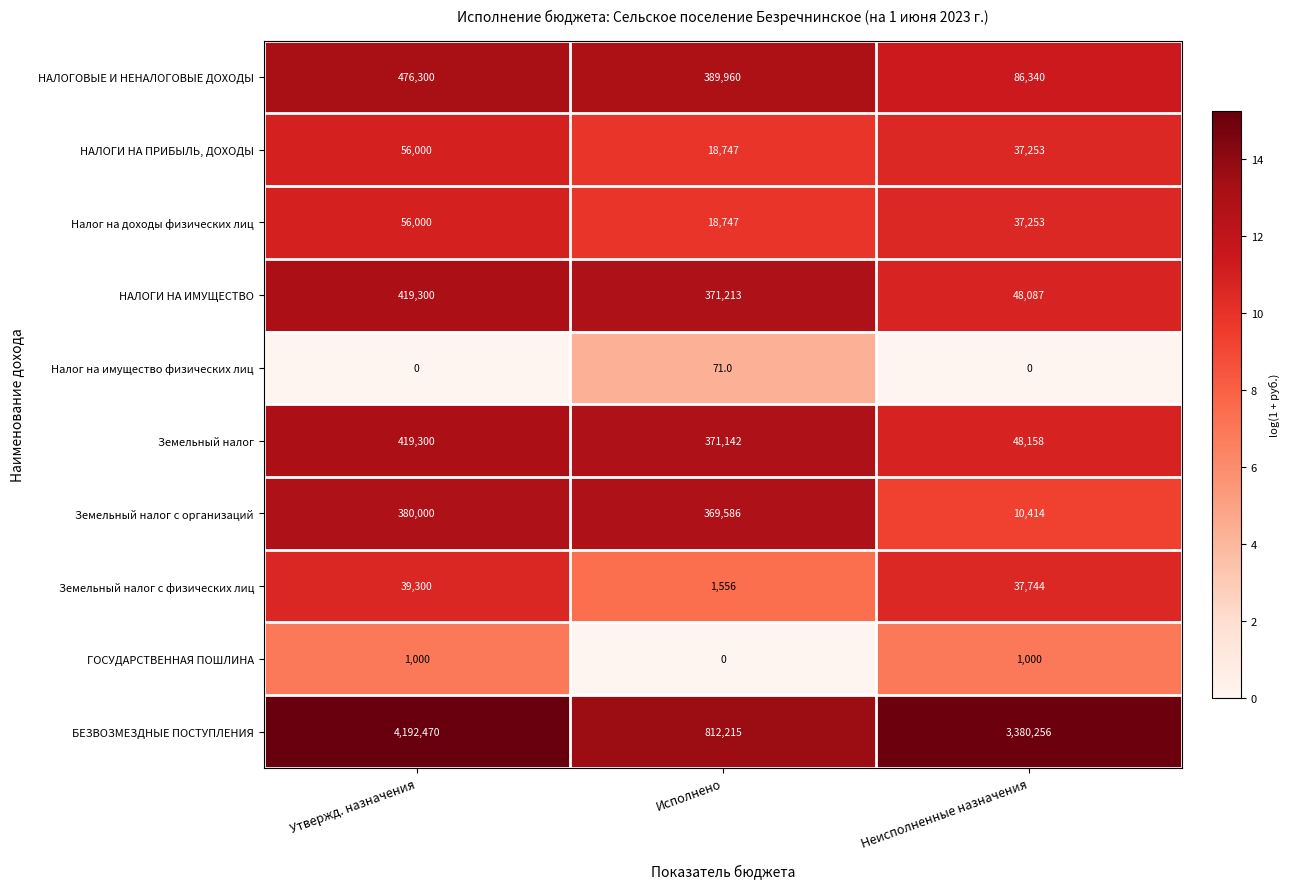

What is the maximum value shown in the chart?

4192470